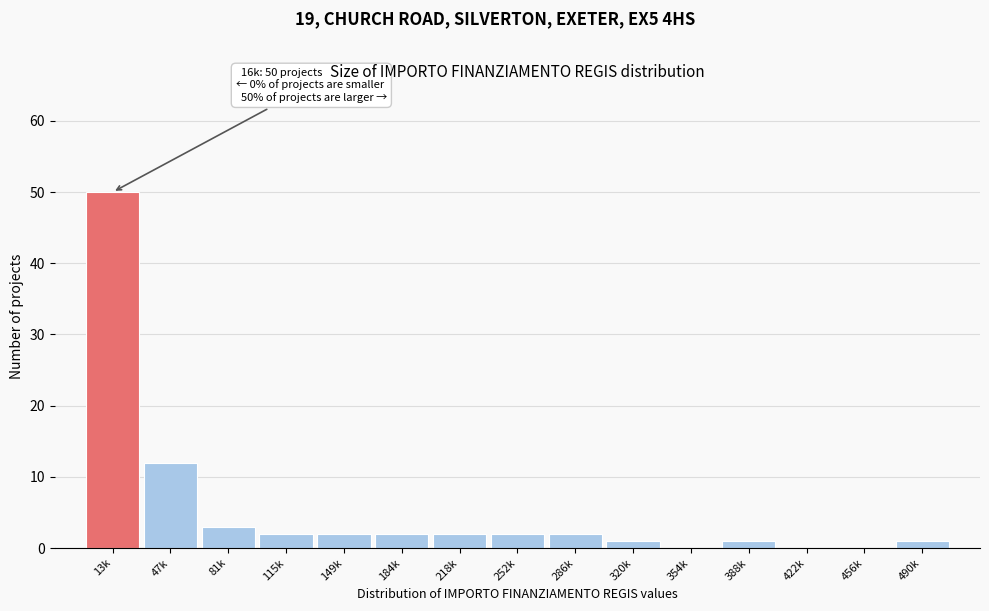

What value does the data have at 13k, to the nearest 5?

50